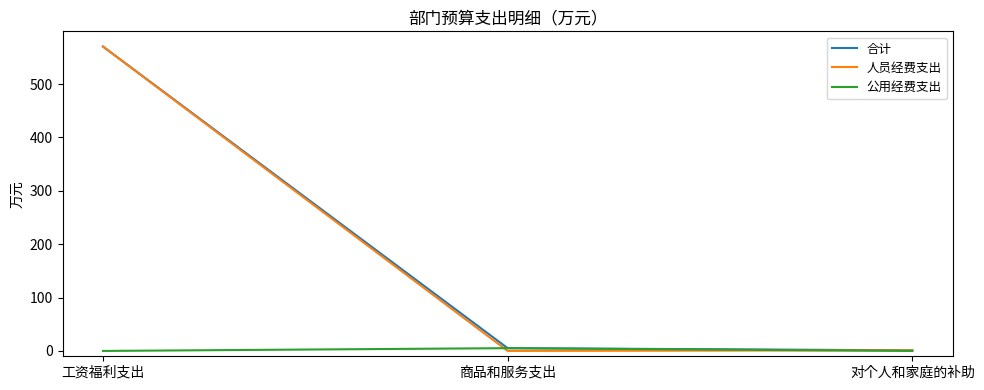

Is the value of 人员经费支出 at 工资福利支出 greater than the value of 合计 at 对个人和家庭的补助?

Yes